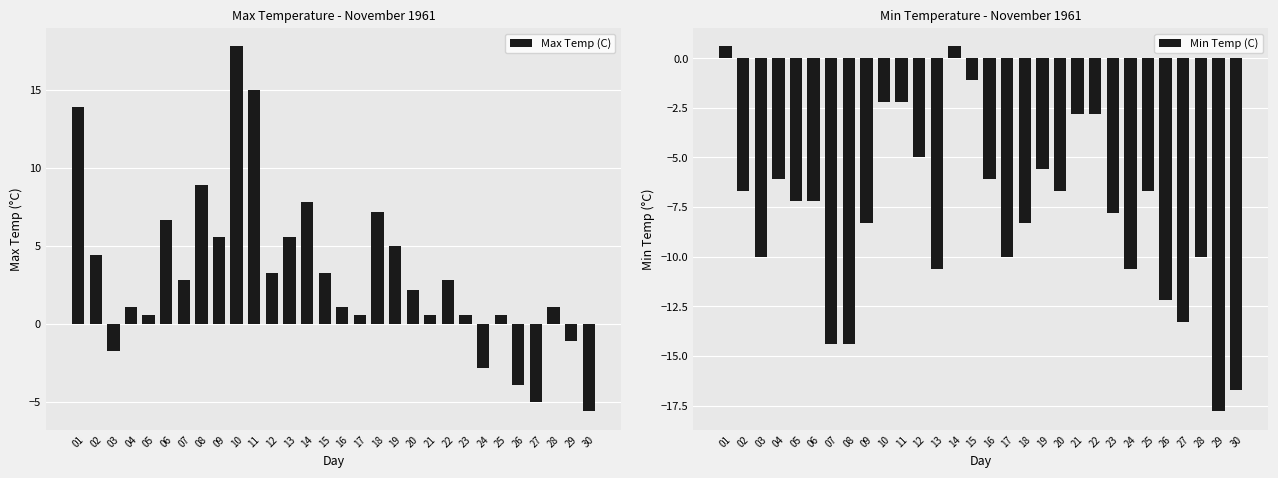

Read the Max Temp (C) value at 29.

-1.1